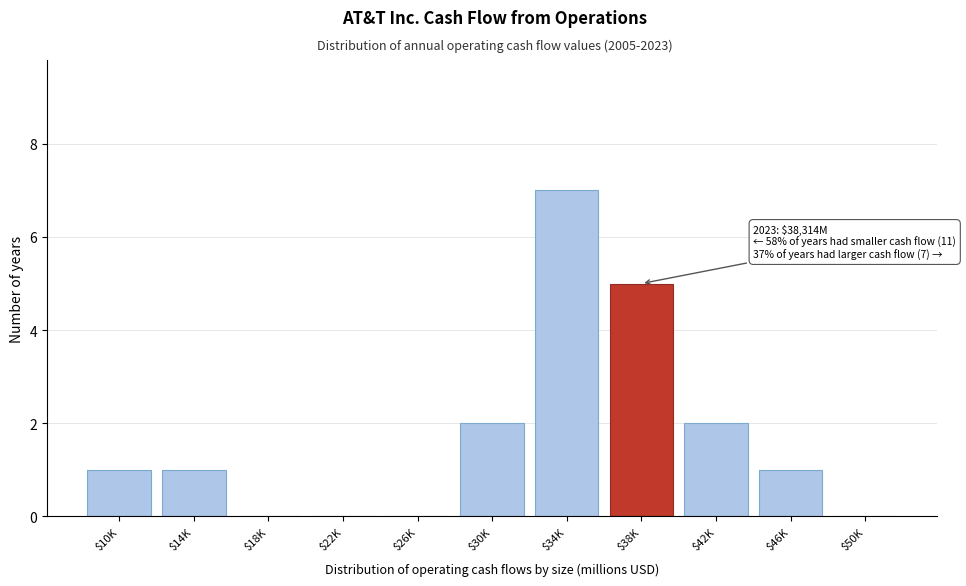

The chart shows a value of 0 at $42K. True or false?

False